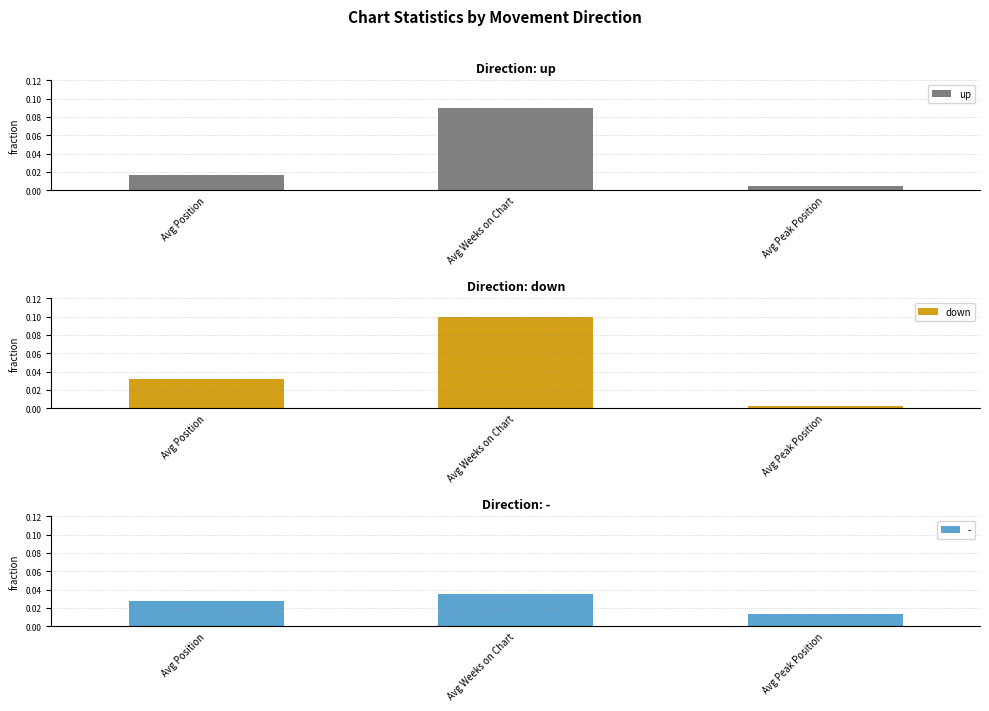

List the labels in order of up value, largest first.

Avg Weeks on Chart, Avg Position, Avg Peak Position